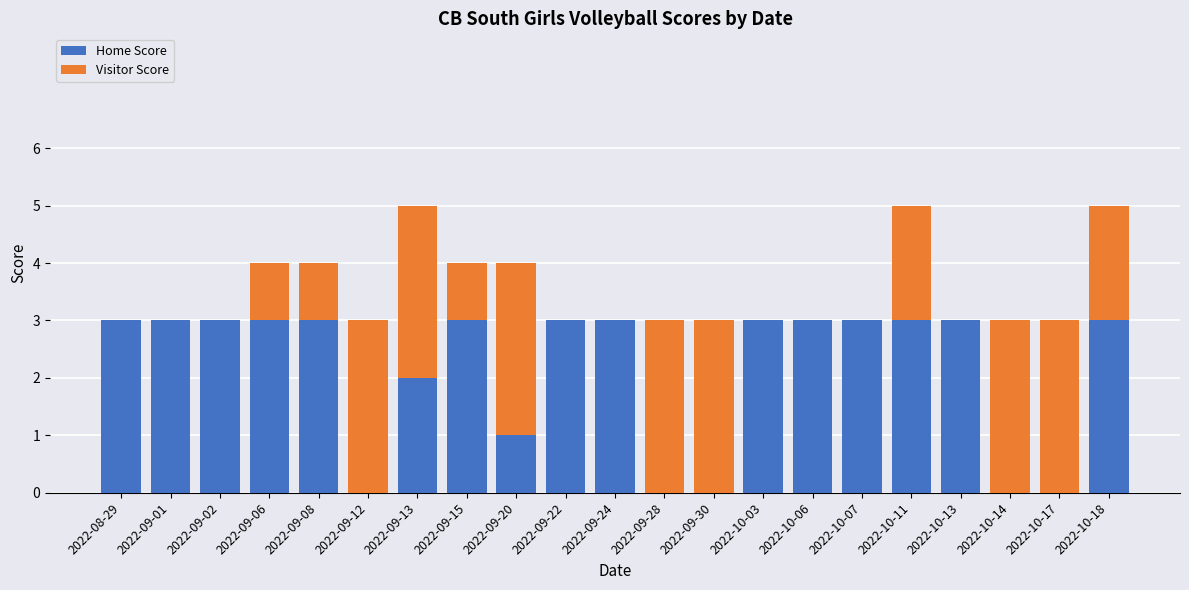

Does the chart contain stacked bars?

Yes